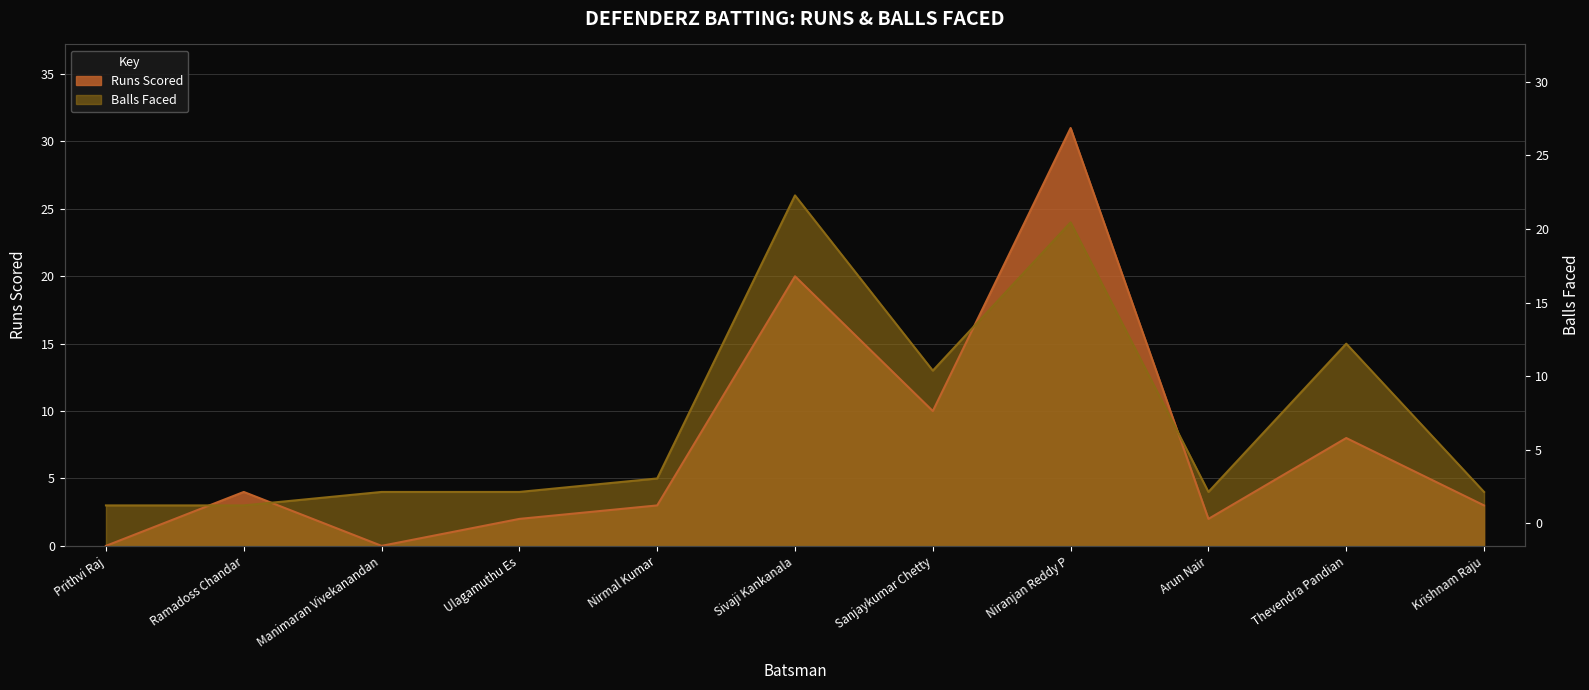

The Runs series shows 2 at Arun Nair. True or false?

True